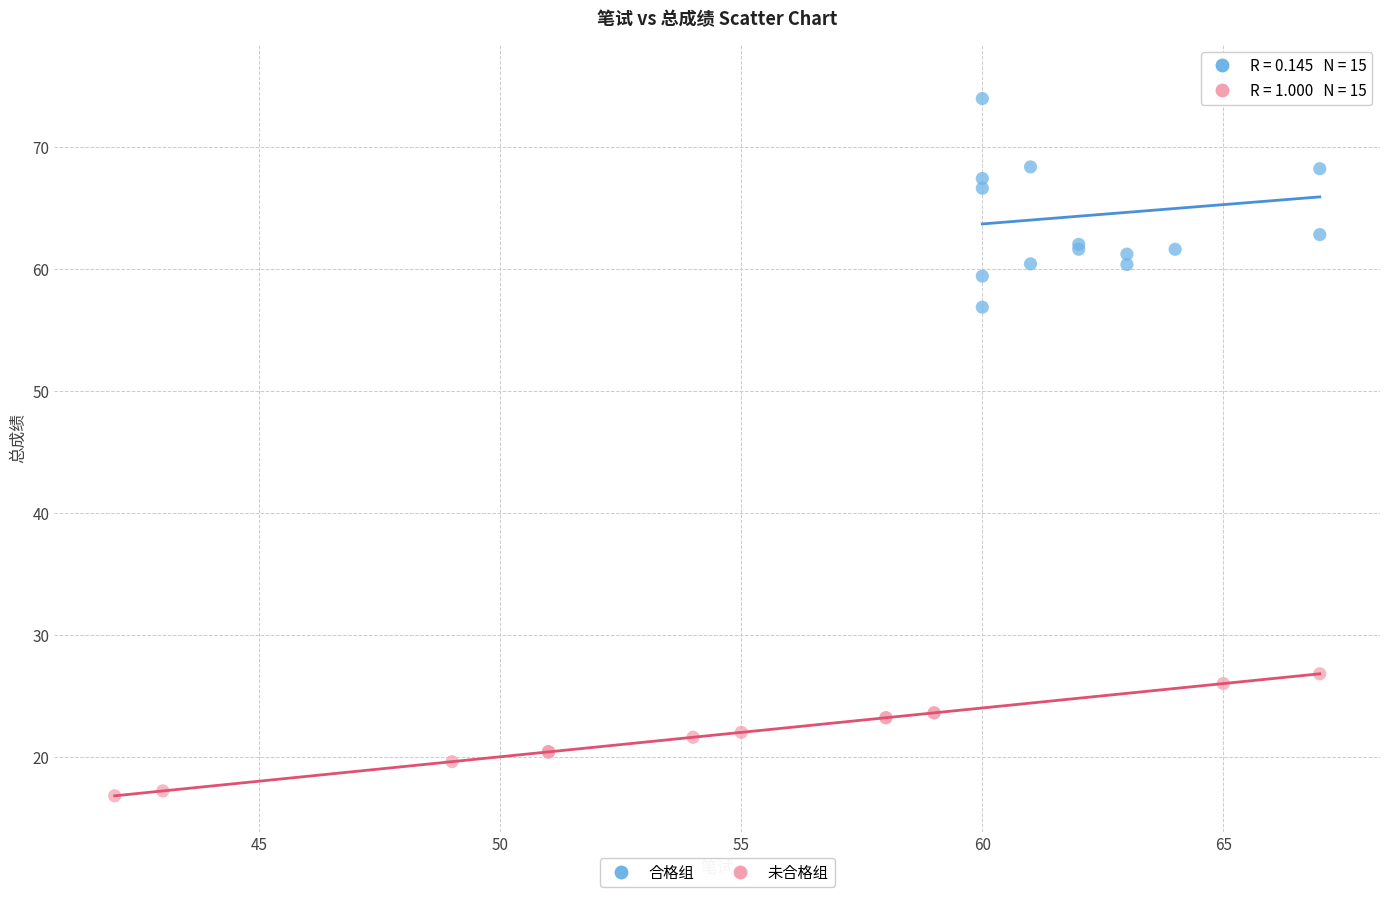

Which series contains the highest Y value?

合格组